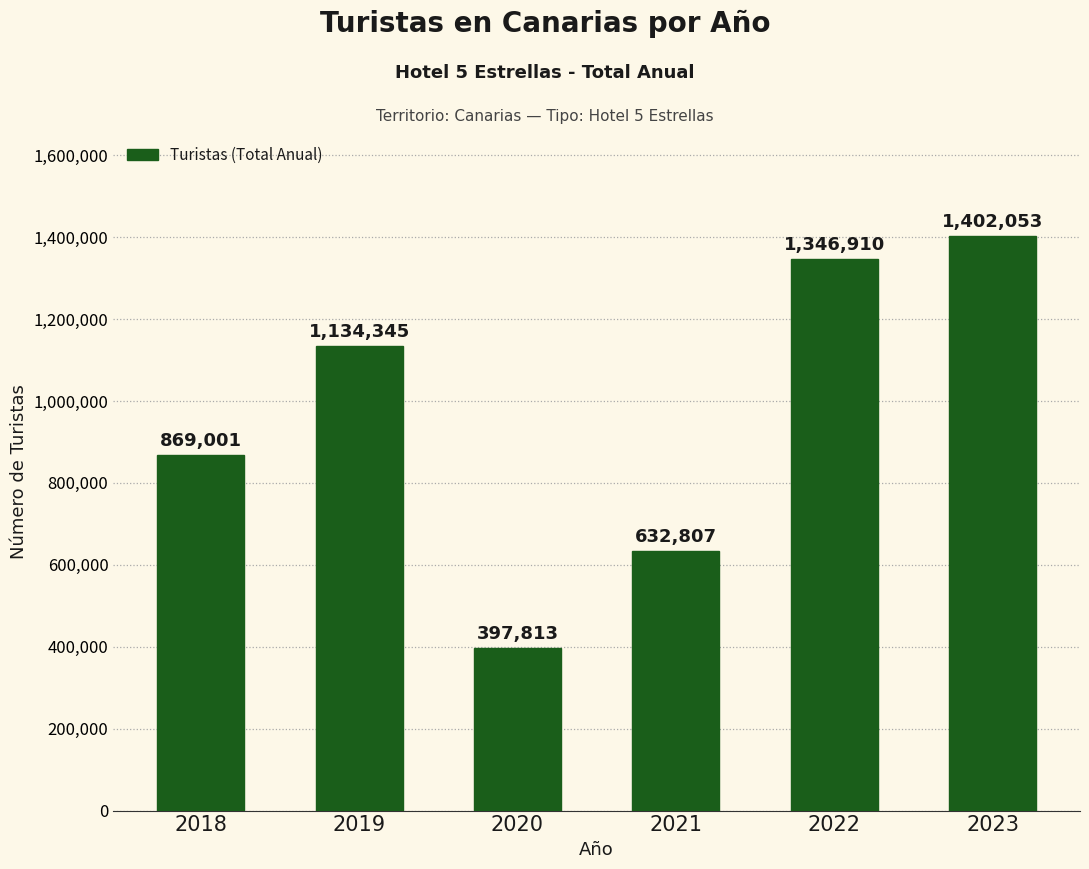

Rank the categories by value from lowest to highest.

2020, 2021, 2018, 2019, 2022, 2023